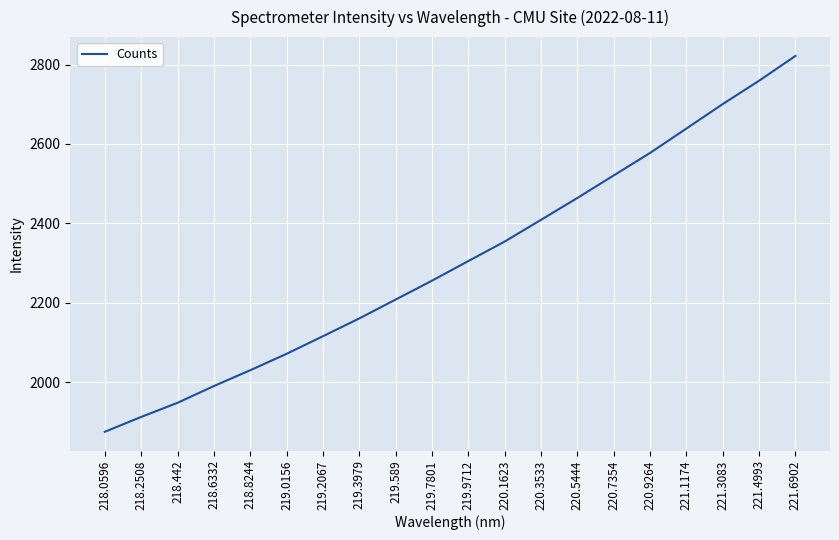

True or false: there are more than 0 points higher than both neighbors.

False